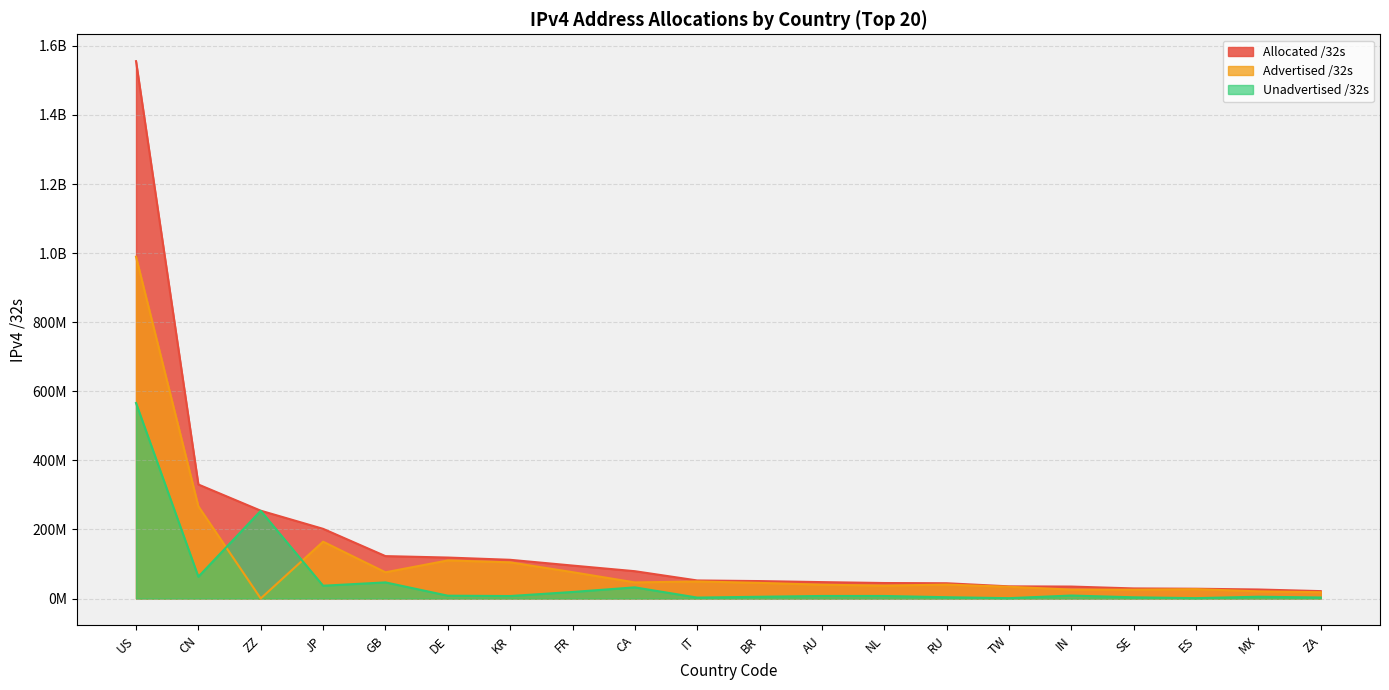

Reading left to right, extract all data points from this chart.

Allocated /32s: 1555709568	330211840	254428936	201905152	122944336	118781032	112246272	95588944	79244800	52447648	50660864	47668992	45042944	44362016	35386112	34780672	29364264	28504992	26292992	21593856
Advertised /32s: 989545352	267020544	344092	164713664	76074756	110417664	104891456	76482048	46785024	49561600	45425920	40146512	37530368	40446080	34198016	26007552	25703808	27259136	20956160	18451968
Unadvertised /32s: 566164216	63191296	254084844	37191488	46869580	8363368	7354816	19106896	32459776	2886048	5234944	7522480	7512576	3915936	1188096	8773120	3660456	1245856	5336832	3141888